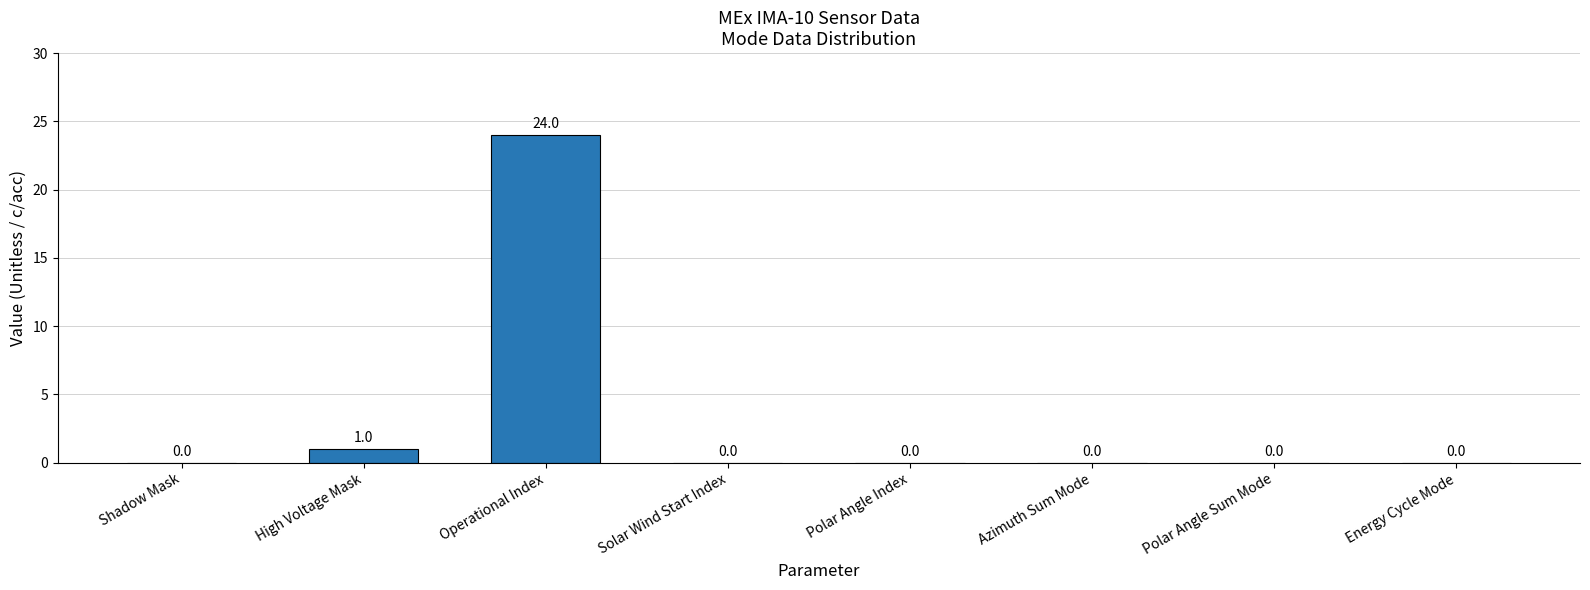

Is it true that the value at Shadow Mask is -13?

False